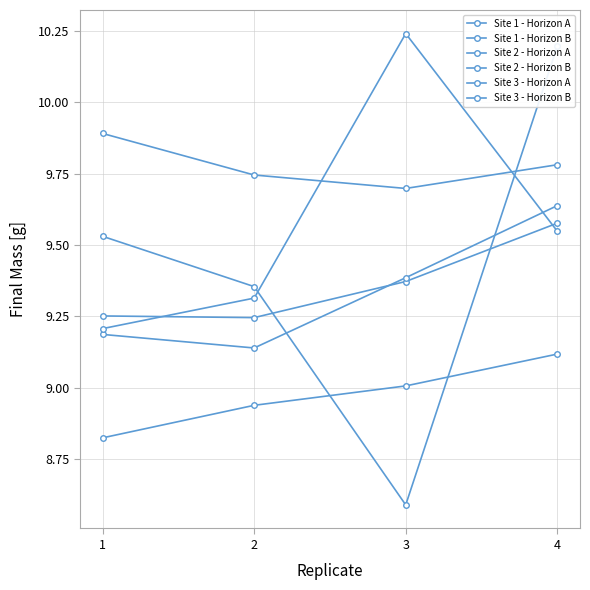

Between 1 and 3, which series saw the biggest shift?

Site 3 - Horizon B